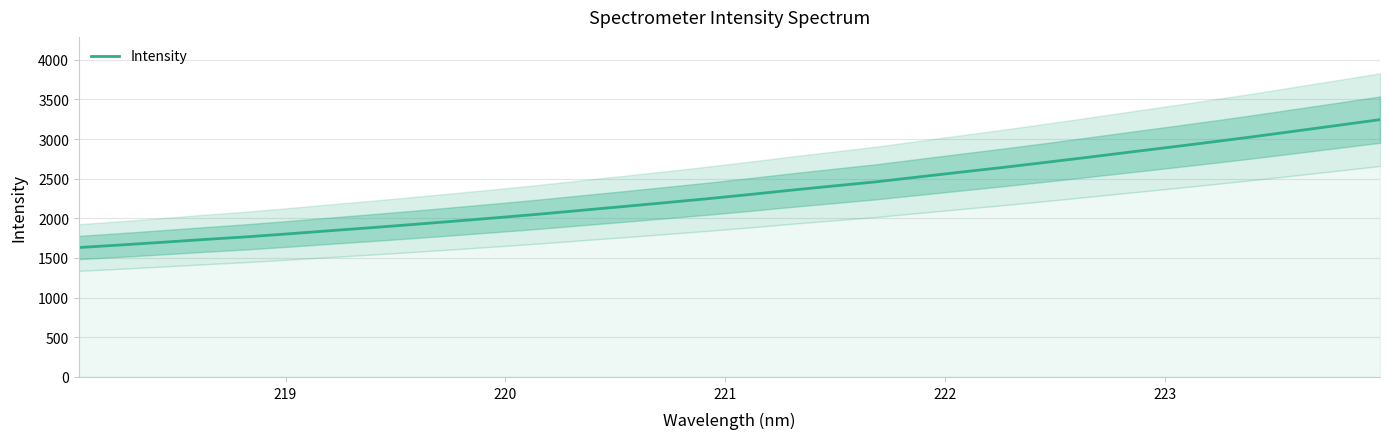

What is the highest value of the Intensity series?

3244.4